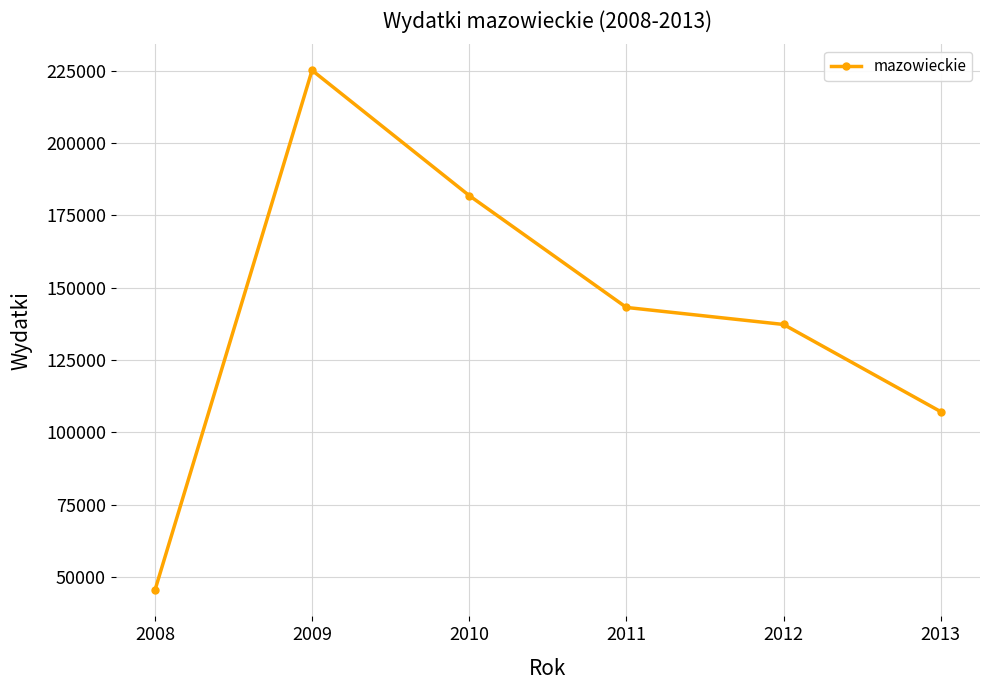

Approximately how many times larger is the value at 2011 compared to 2010?

0.8